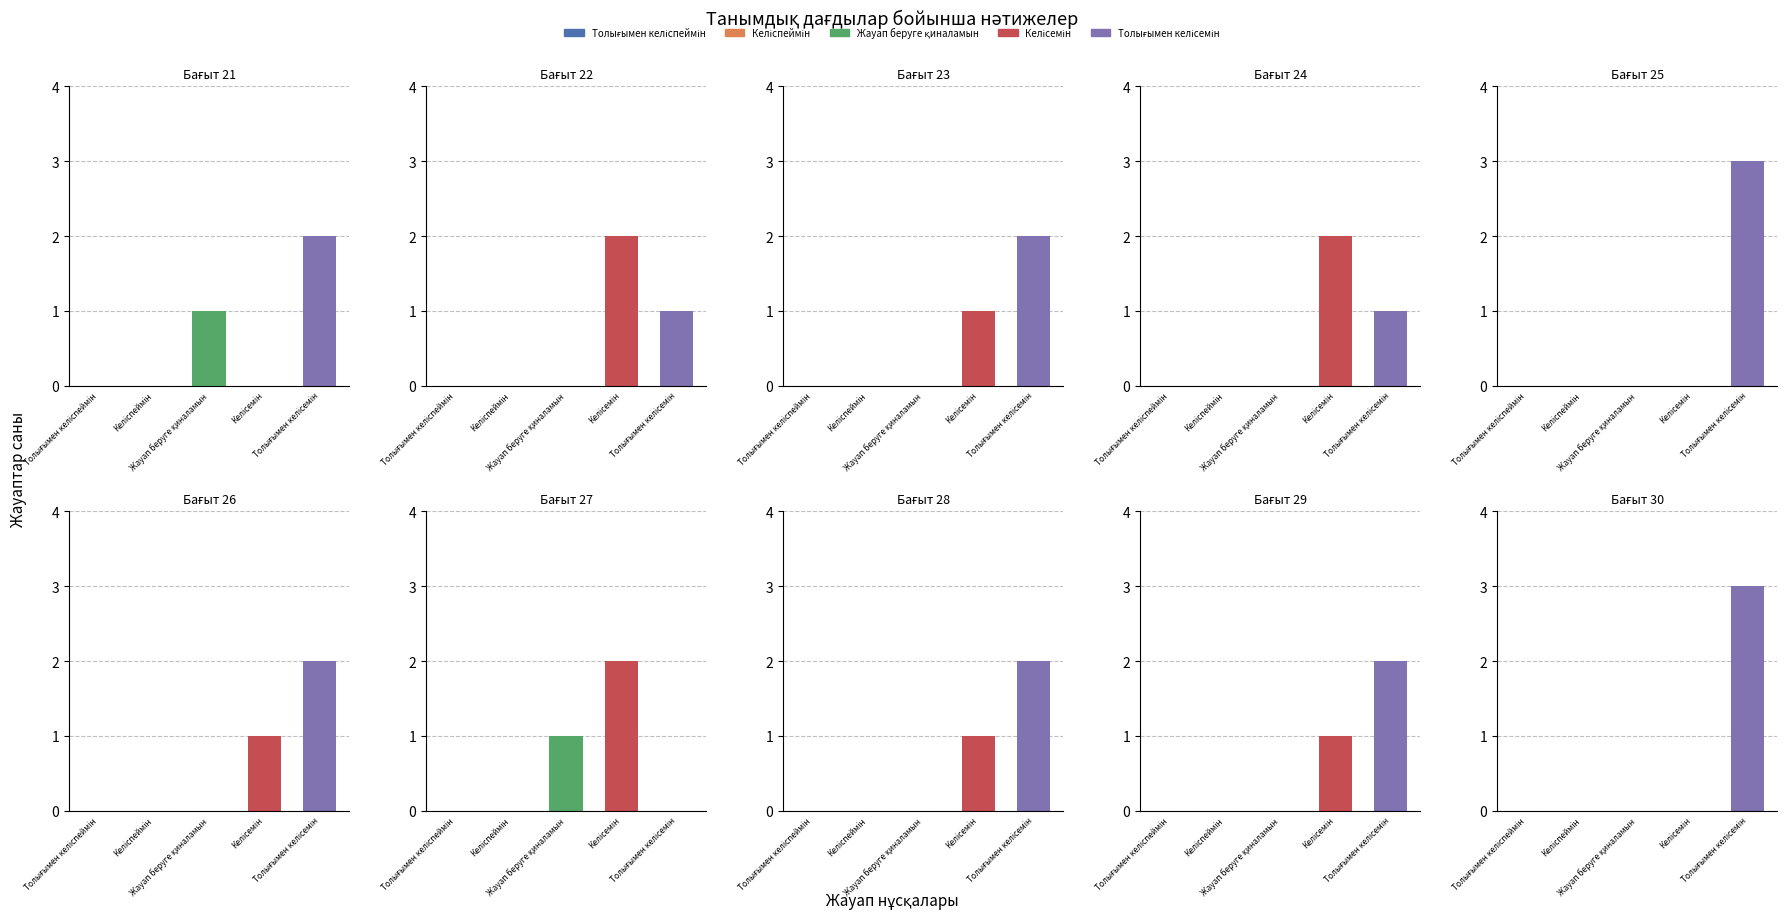

Does the chart contain any negative values?

No